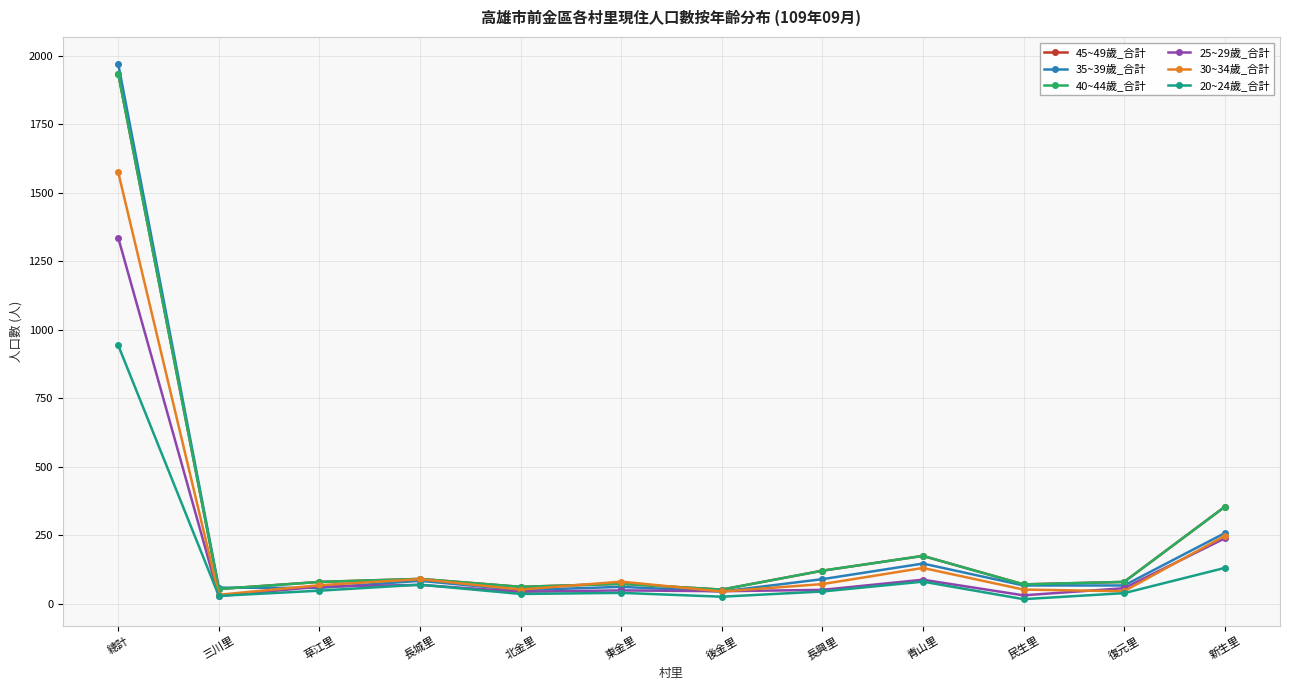

Where is the first local minimum for 30~34歲_合計?

三川里